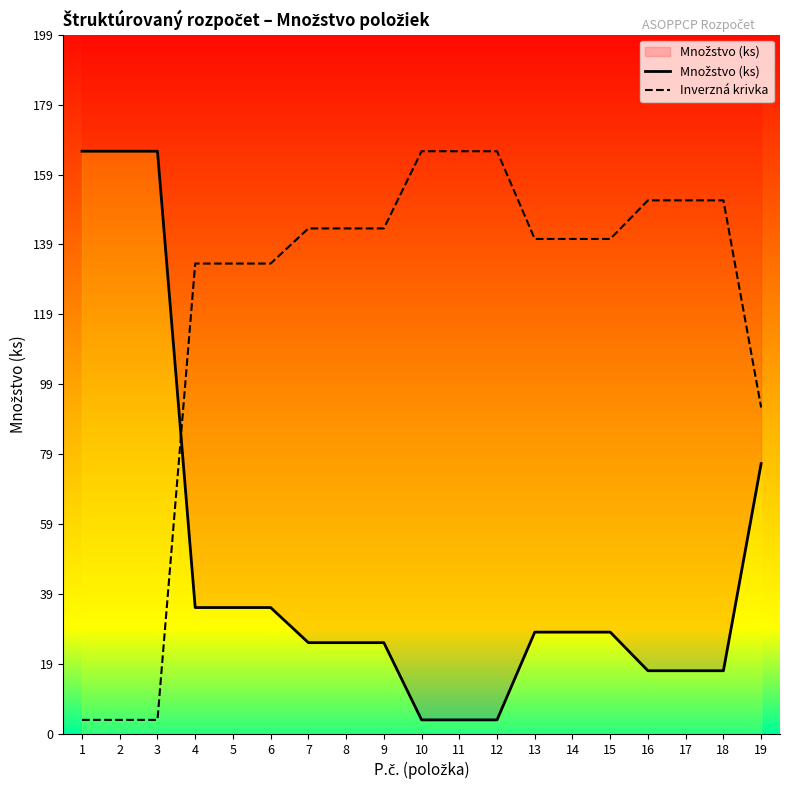

At 3, list the series in order from smallest to largest.

Inverzná krivka, Množstvo (ks)